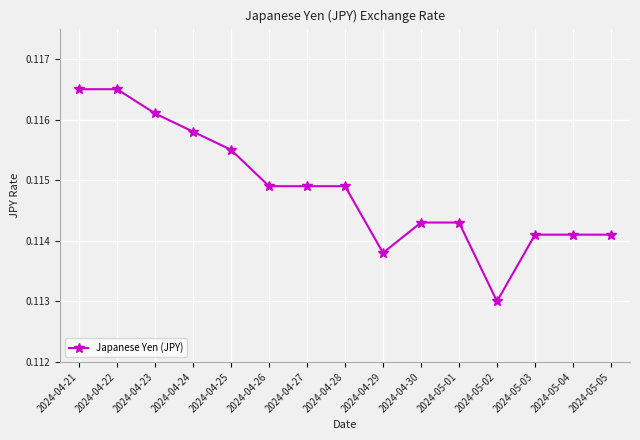

How many values are between 0 and 1?

15